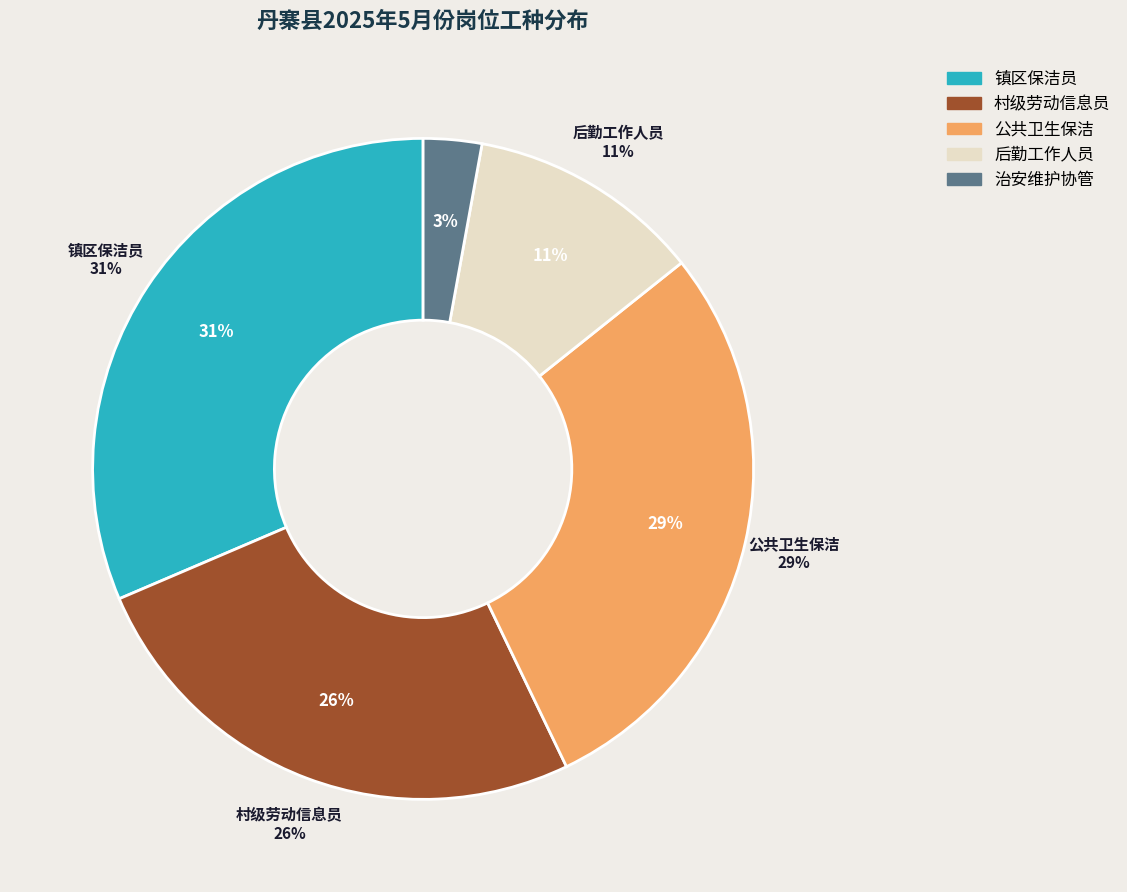

The 龙泉镇 slice represents 9% of the pie. True or false?

False